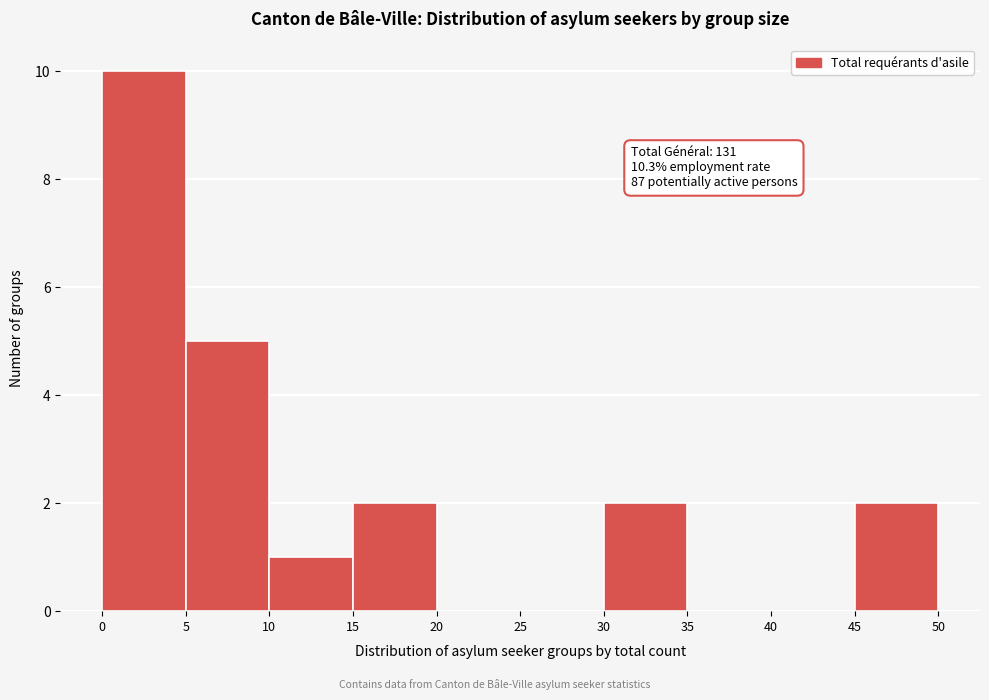

Over which range of the x-axis is the bar tallest?

0 to 5